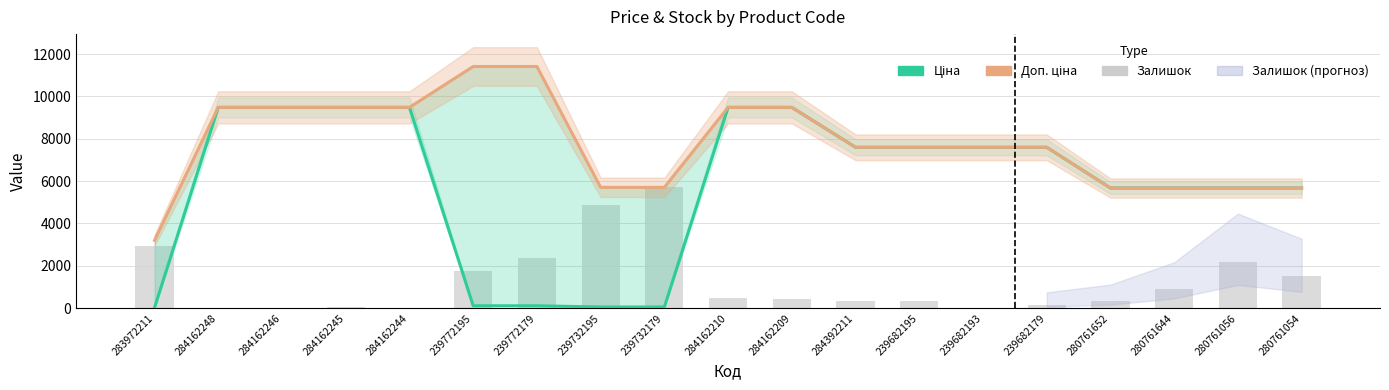

What is the label of the 2nd bar from the left?

284162248